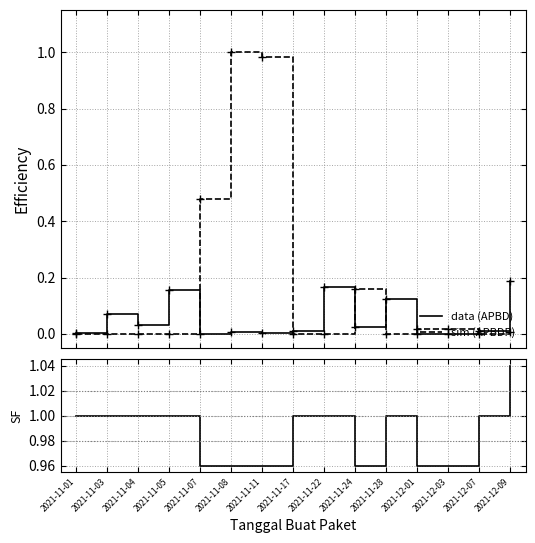

How many data points in APBDP (sim) are above 0?

7